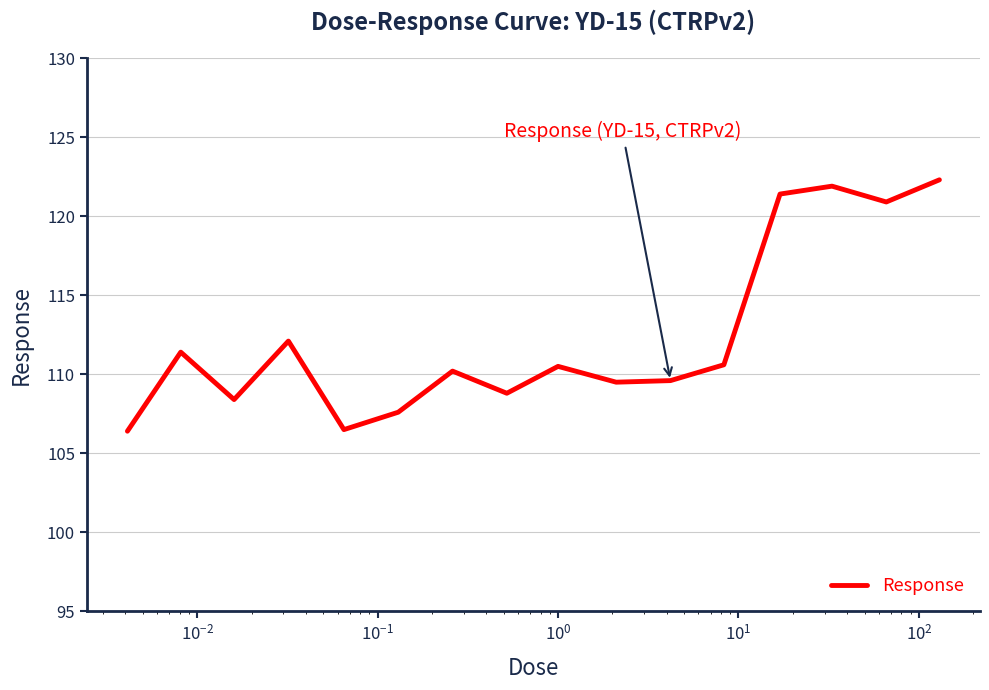

What is the difference between the maximum and minimum values?

15.9